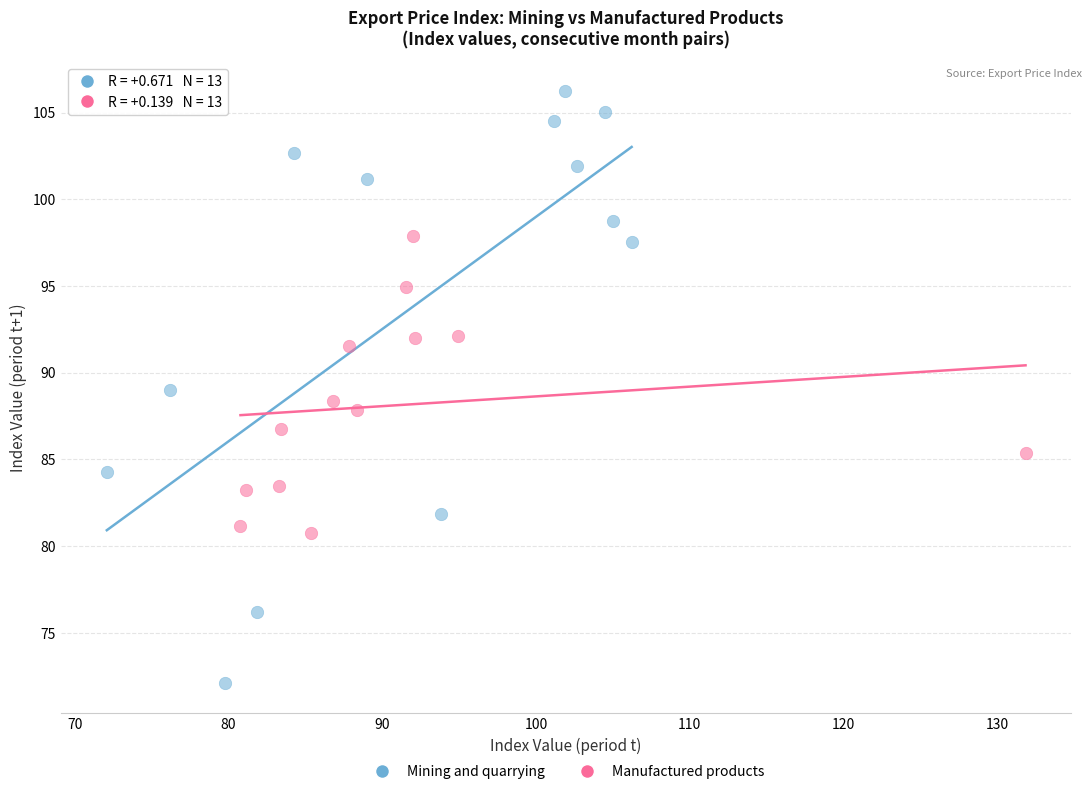

Which series has the largest Y range (max minus min)?

Mining and quarrying